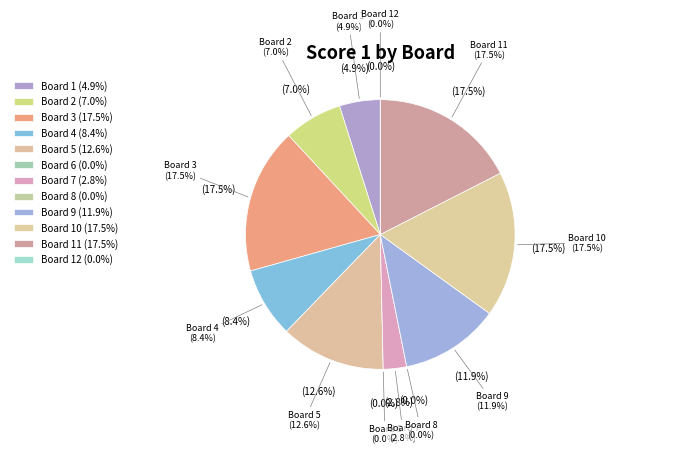

Is it true that Board 11 is 6% of the pie?

False